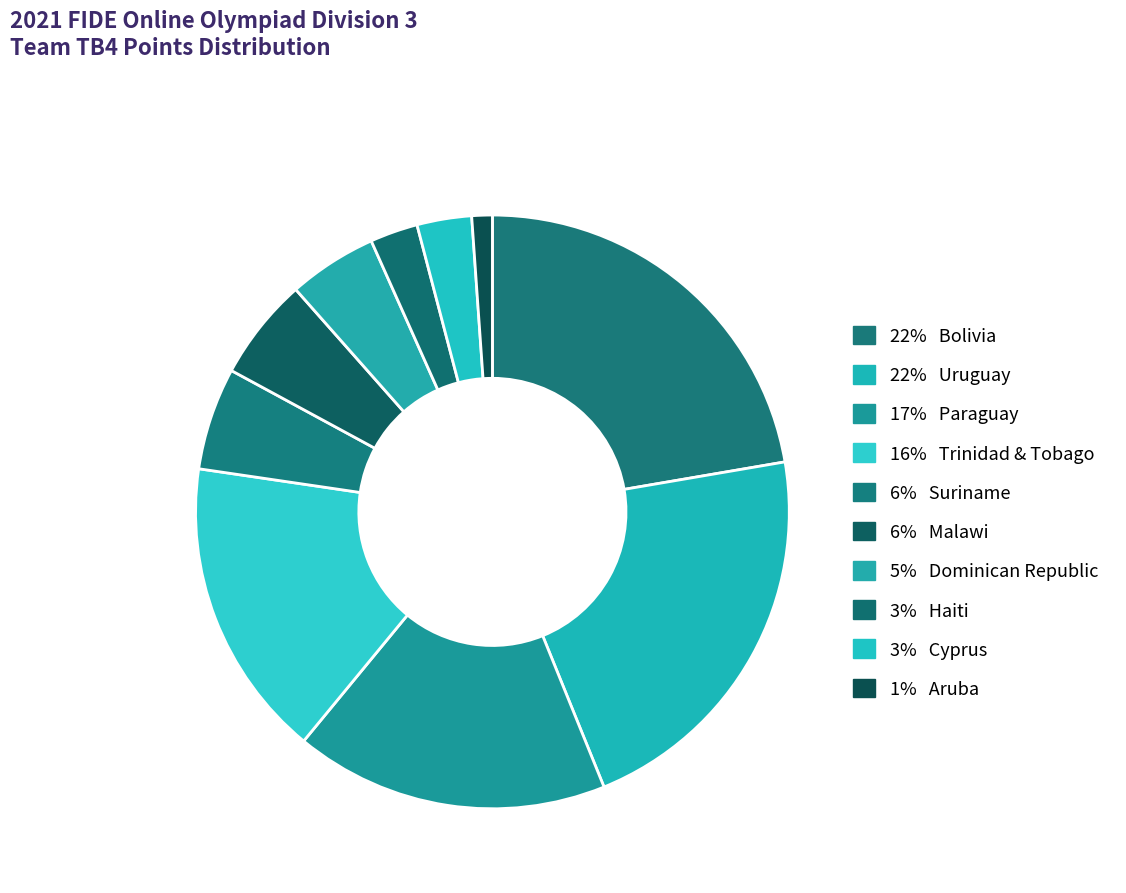

How many slices are in this pie chart?

10